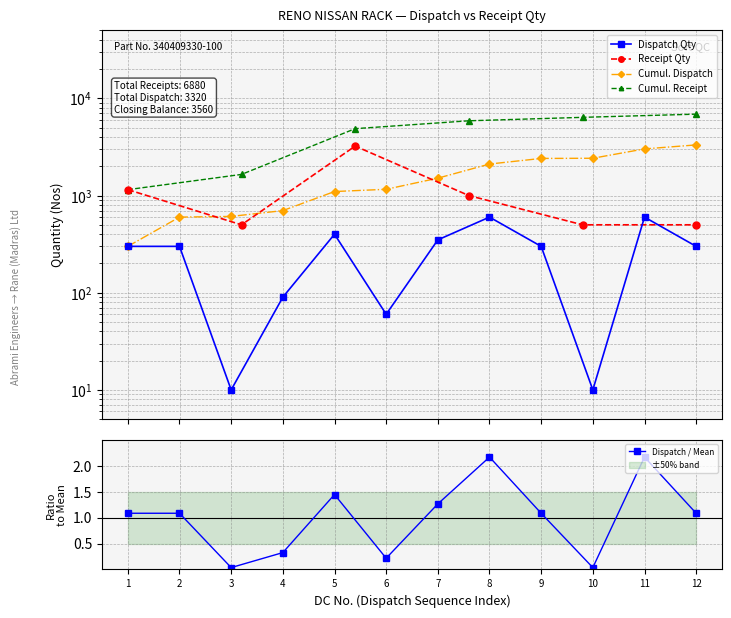

Where is the data nearest to the value 305?

1